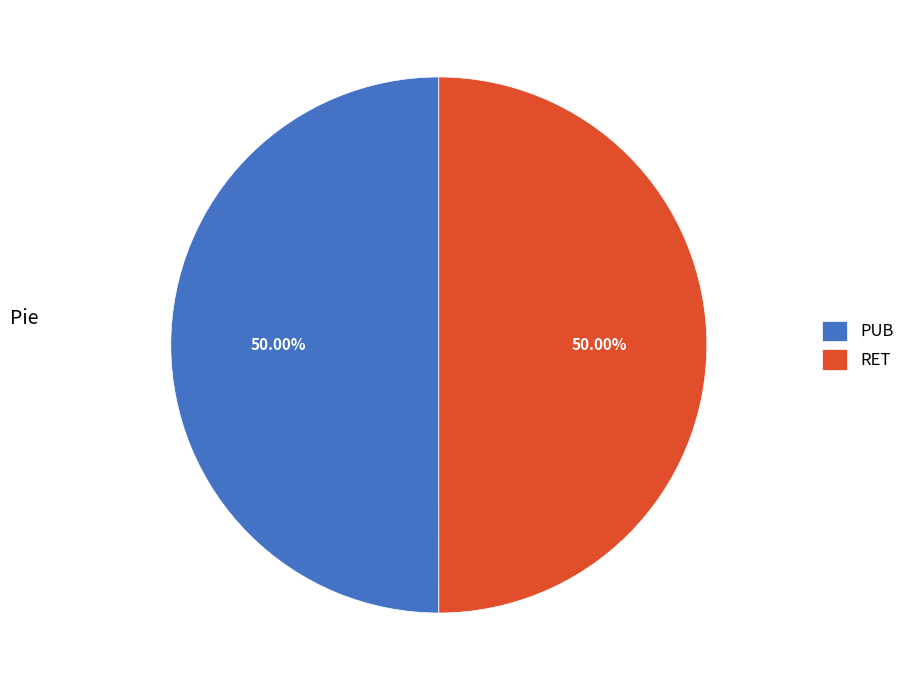

Approximately how many times larger is the value at PUB compared to RET?

1.0